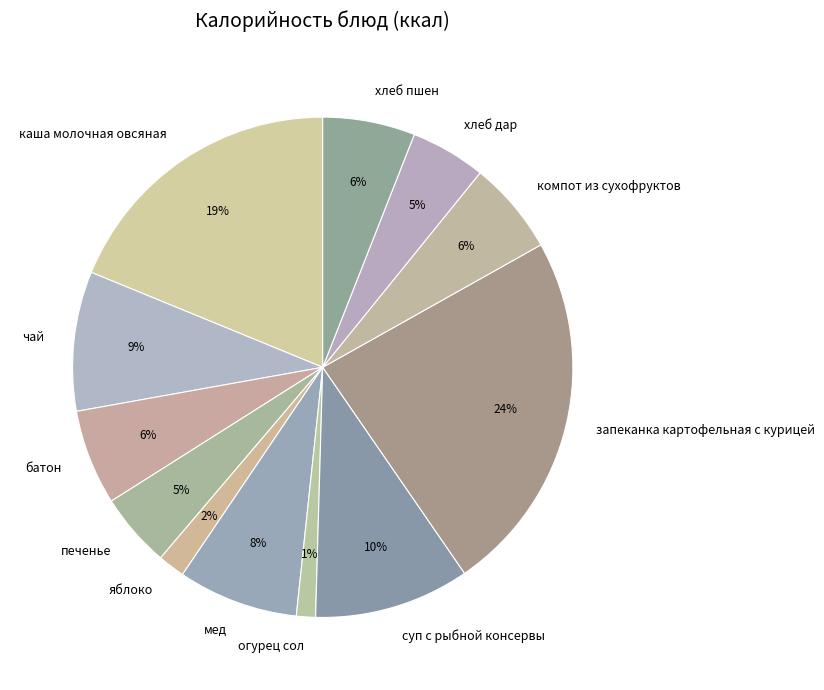

Which slice is the smallest?

огурец сол